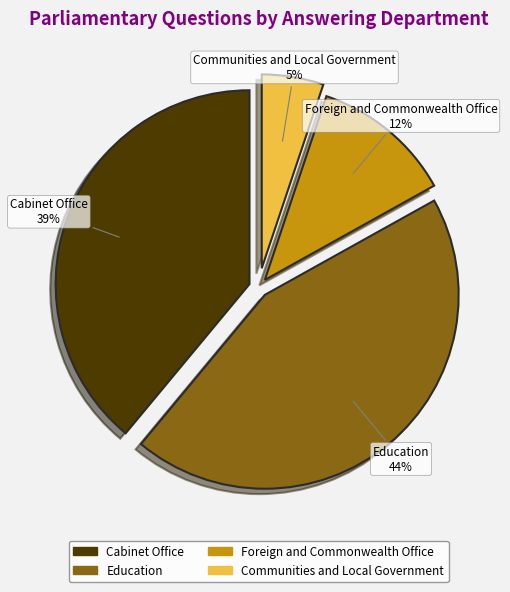

Does any single category account for the majority?

No